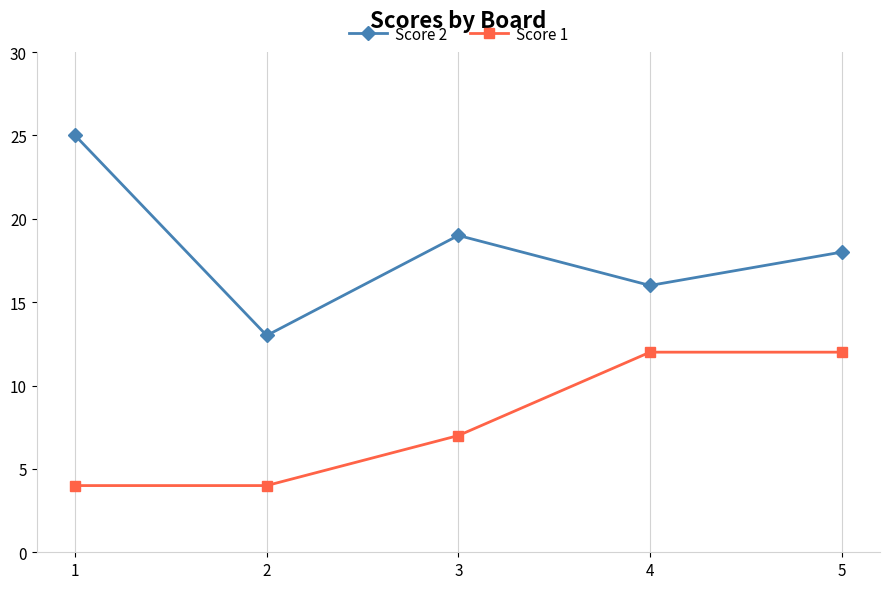

At how many categories does at least one series exceed 17?

3